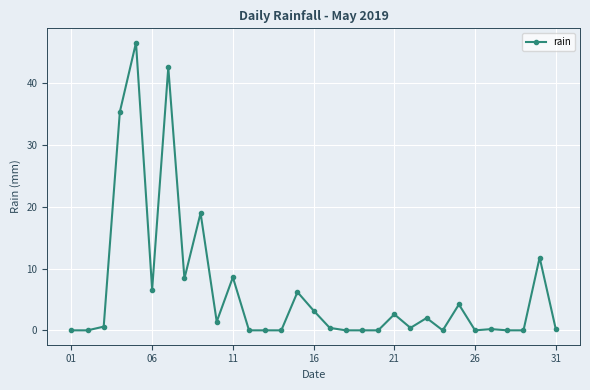

Does the chart display data point markers on the line(s)?

Yes